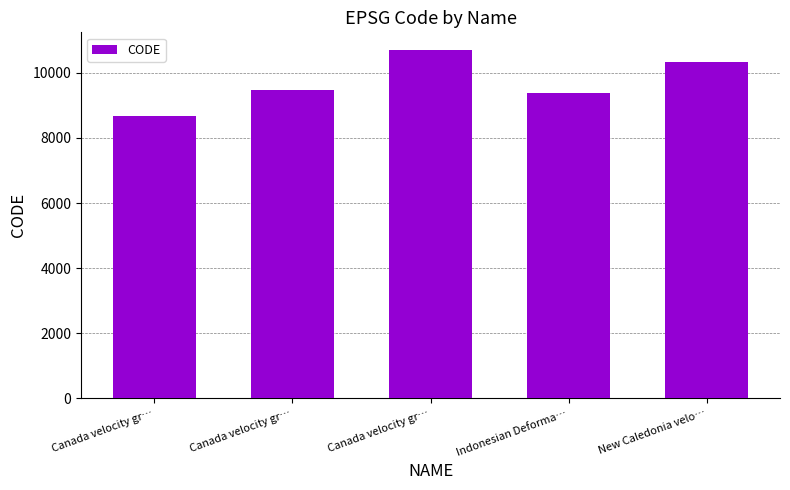

List the labels in order of value, smallest first.

Canada velocity gr…, Indonesian Deforma…, Canada velocity gr…, New Caledonia velo…, Canada velocity gr…